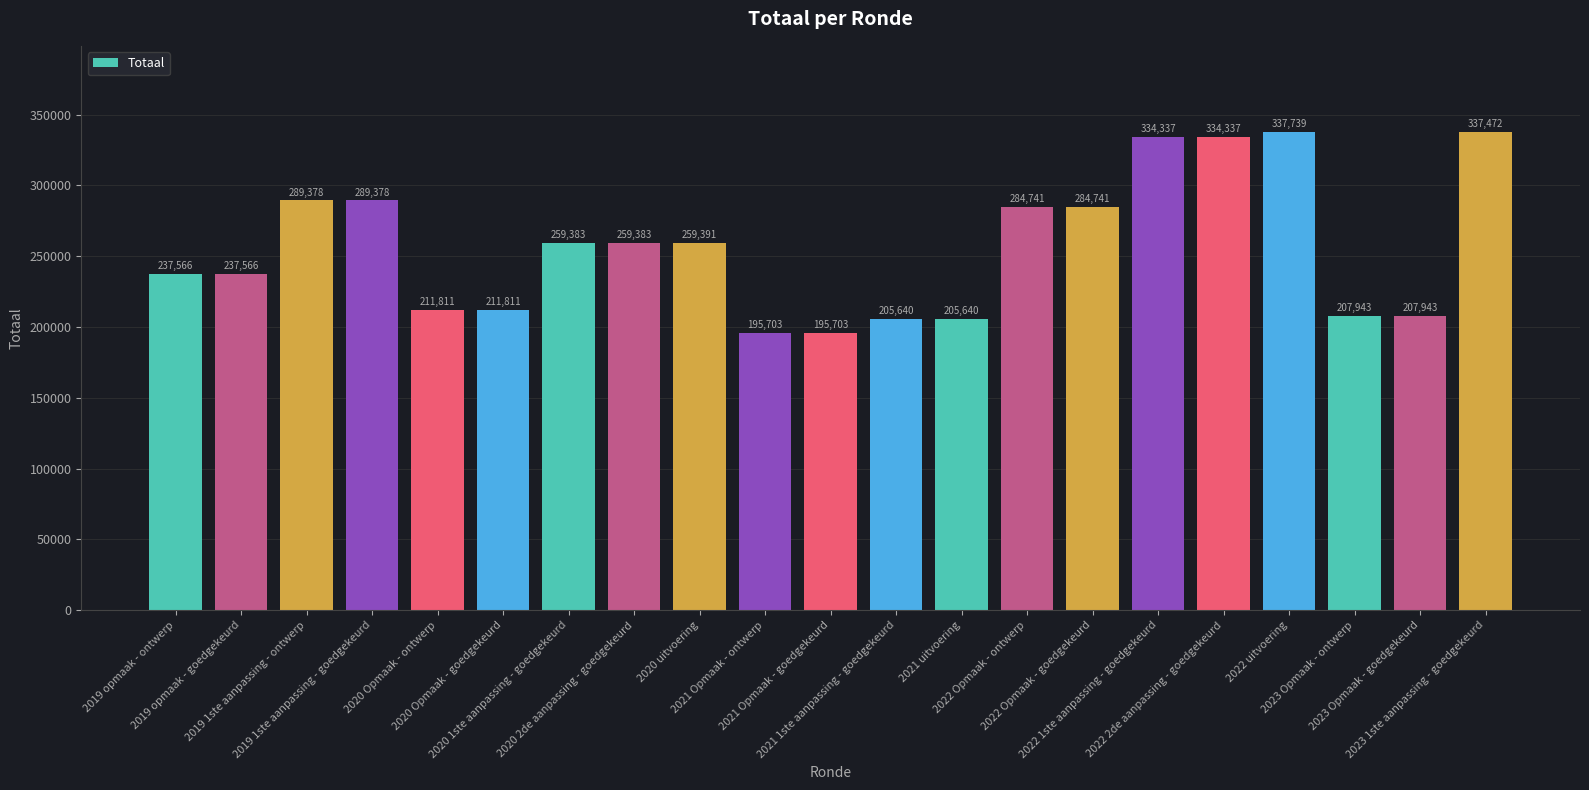

Is it true that the value at 2022 1ste aanpassing - goedgekeurd is 568000?

False